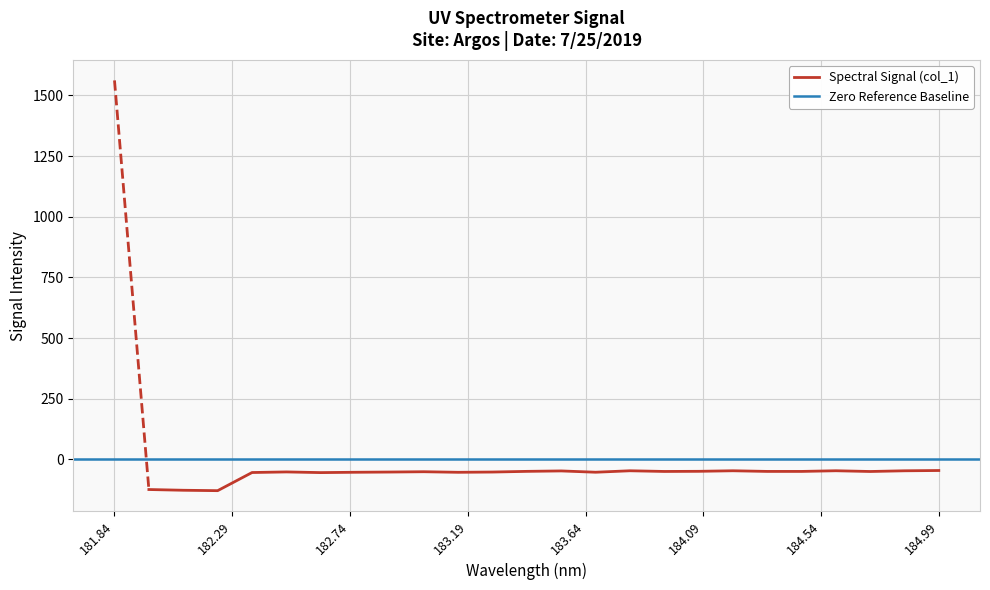

Reading left to right, what are all the values shown in this chart?

1561.7	-124.3	-127.4	-129.0	-54.3	-51.8	-54.6	-53.2	-52.3	-51.0	-53.4	-52.3	-49.5	-47.7	-53.1	-47.1	-49.9	-49.3	-47.0	-49.7	-49.8	-47.0	-50.0	-47.1	-46.0